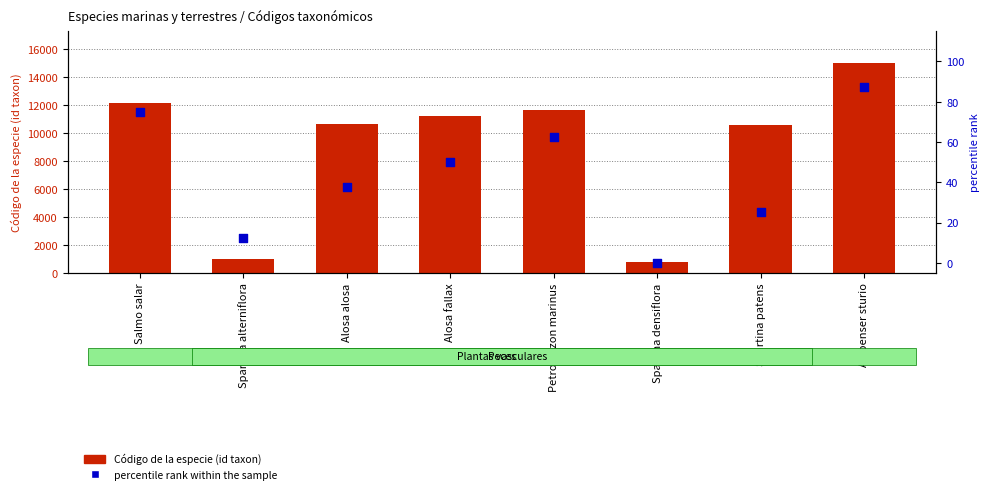

What is the total value across all series at Petromyzon marinus?

11735.5